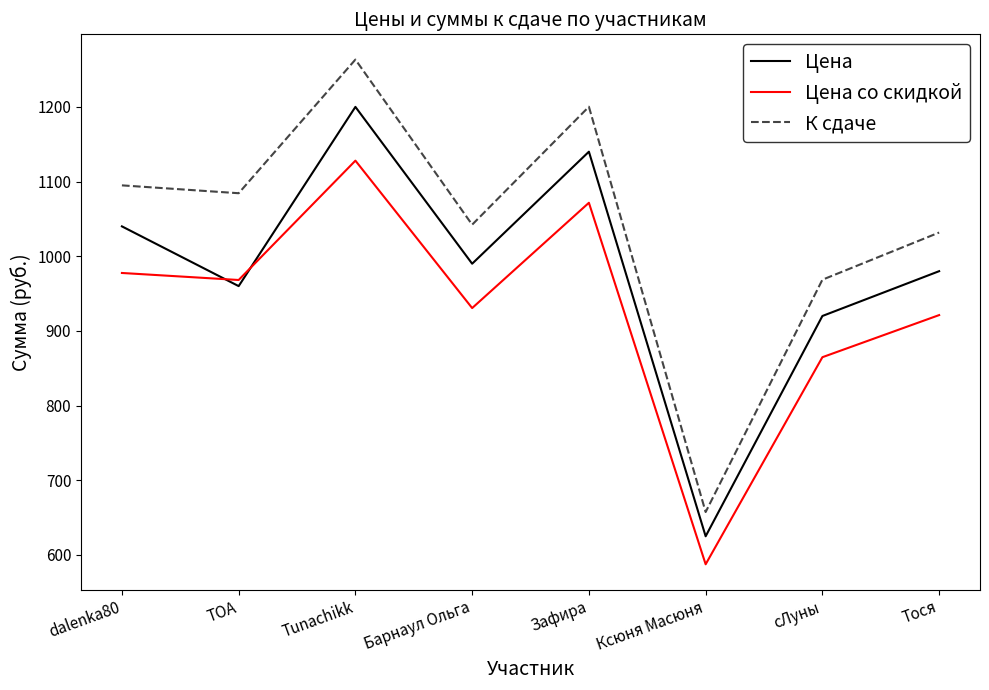

How many times do Цена со скидкой and Цена cross each other?

2